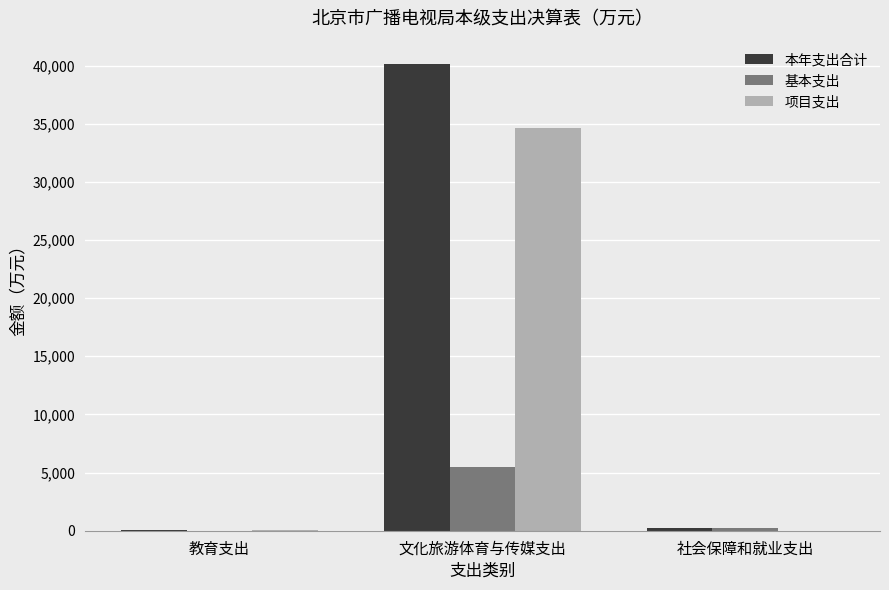

What is the greatest value displayed?

40135.6